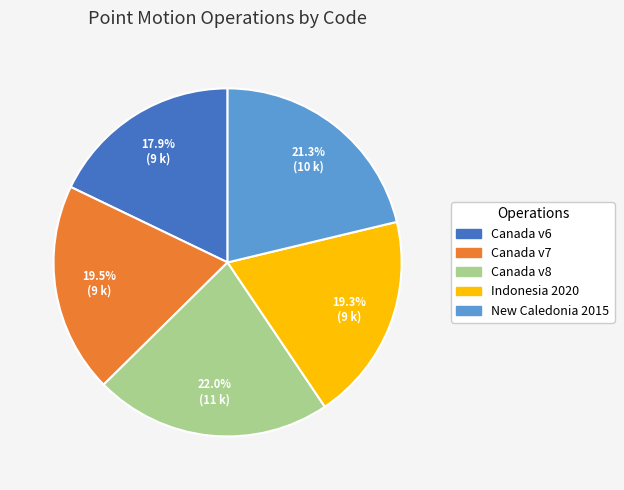

Is there a majority slice in this chart?

No